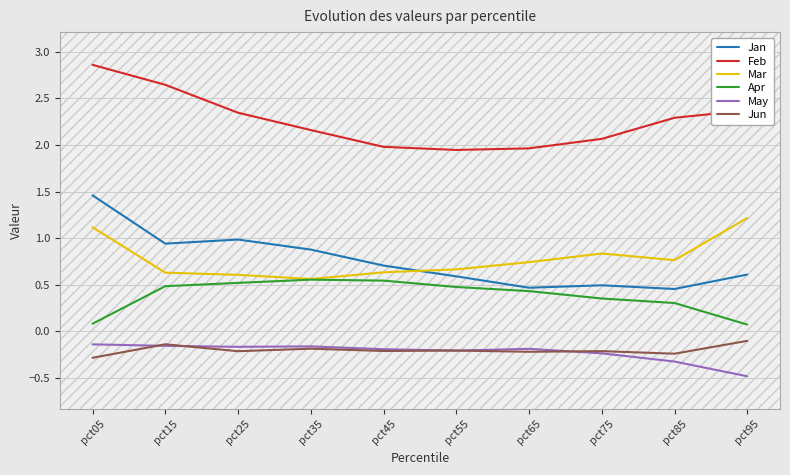

How many data points does each series have?

10